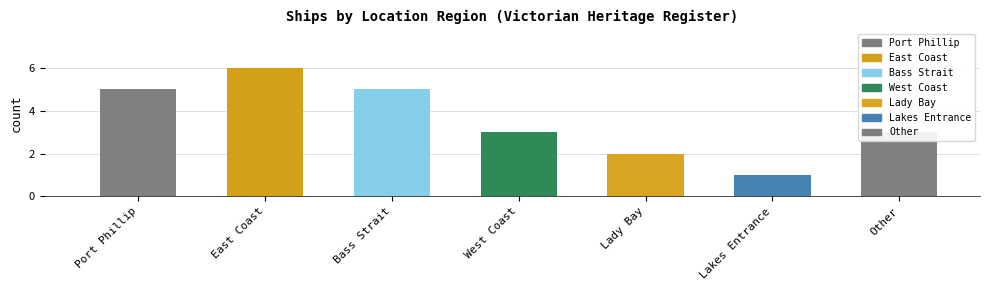

How many series are shown in this chart?

1